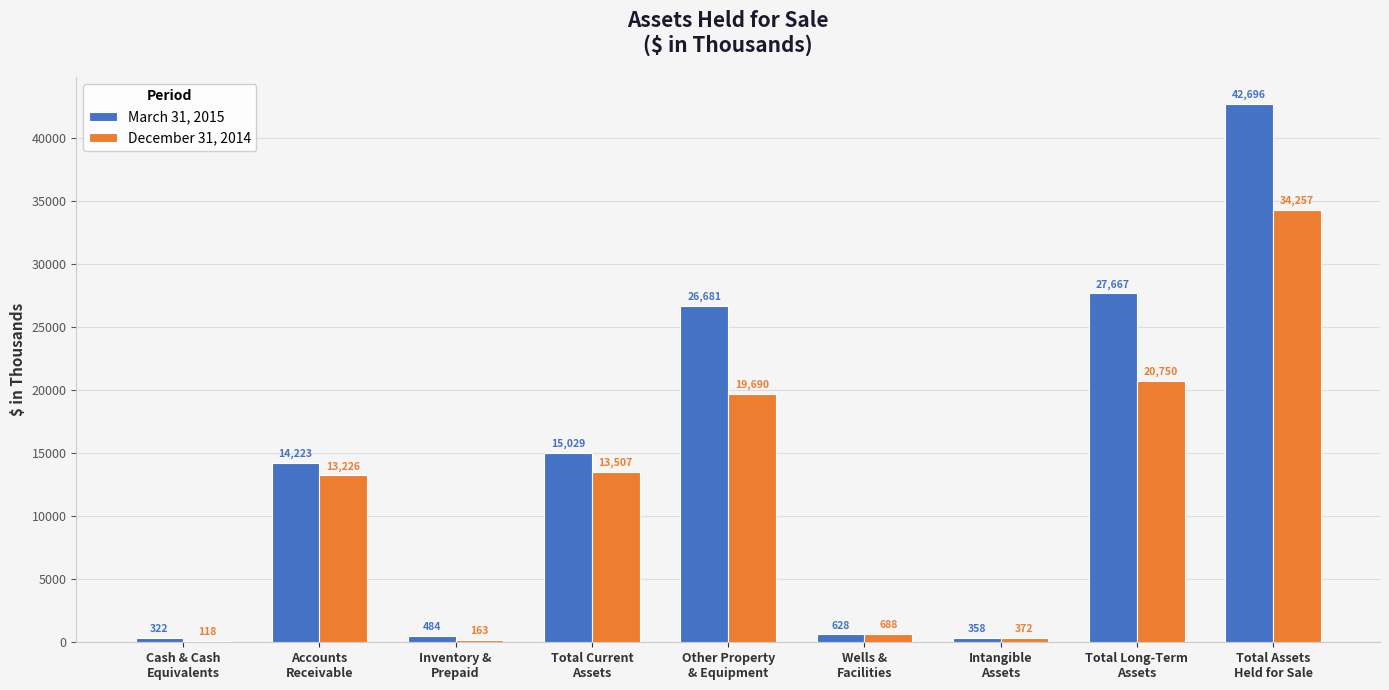

Reading left to right, list all the values displayed in this chart.

March 31, 2015: 322	14223	484	15029	26681	628	358	27667	42696
December 31, 2014: 118	13226	163	13507	19690	688	372	20750	34257